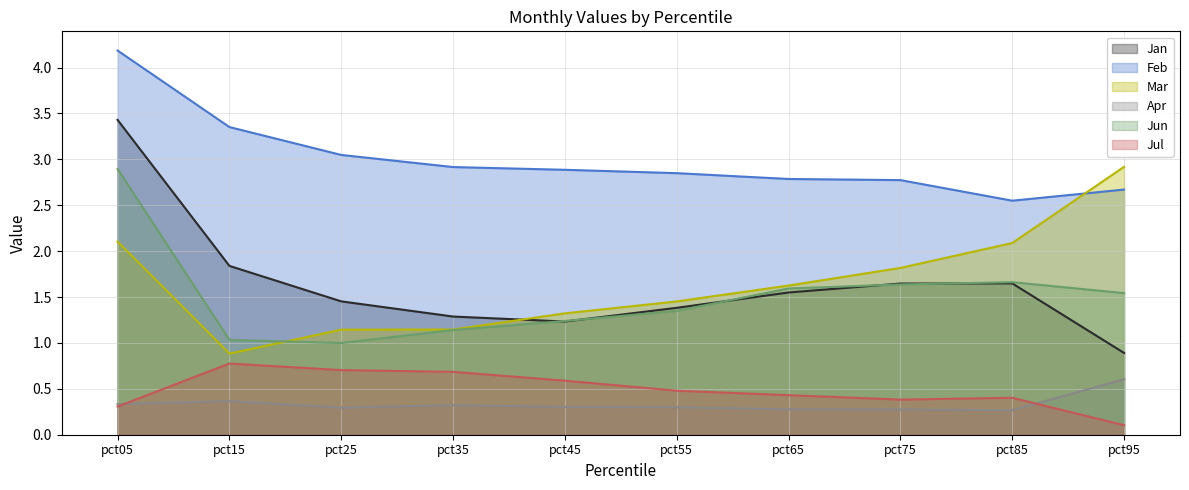

What is the difference between the highest and lowest values at pct45?

2.6